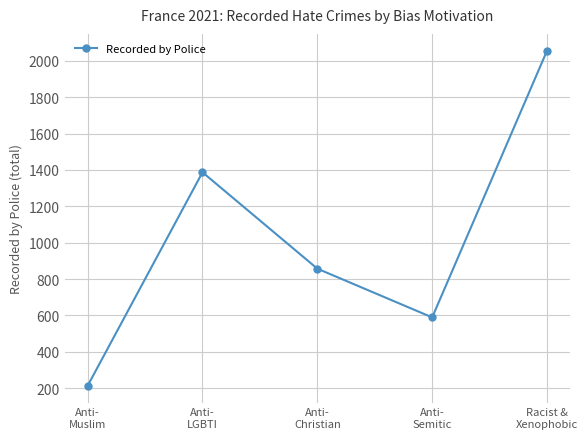

Does the chart display data point markers on the line(s)?

Yes